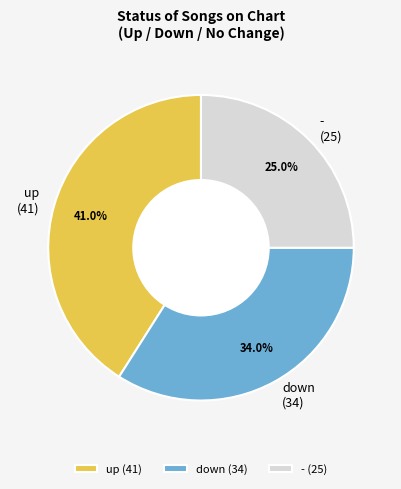

How much of the chart is everything except -?

75.0%